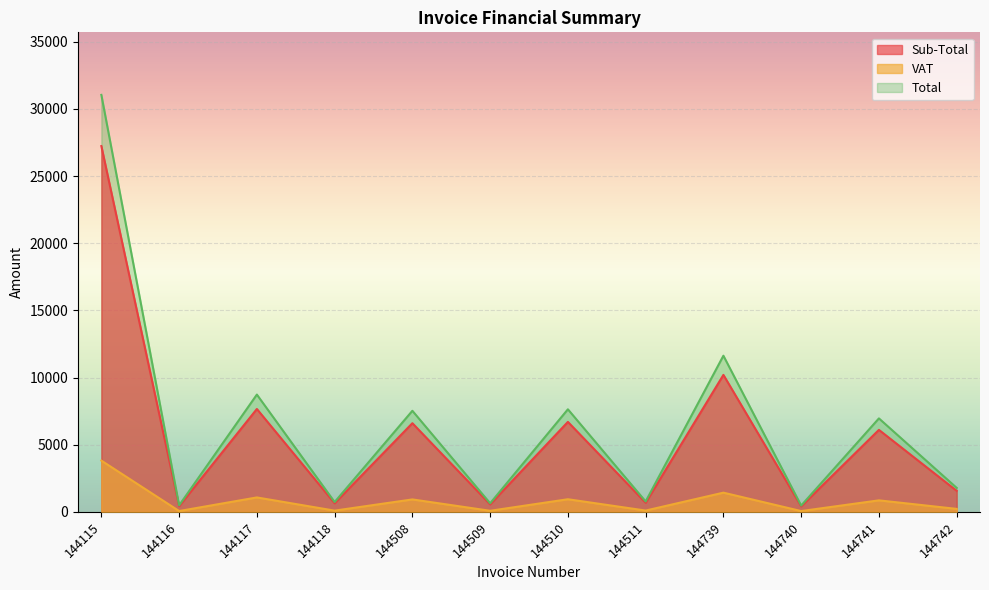

What is the spread (max minus min) of values at 144508?

6599.6